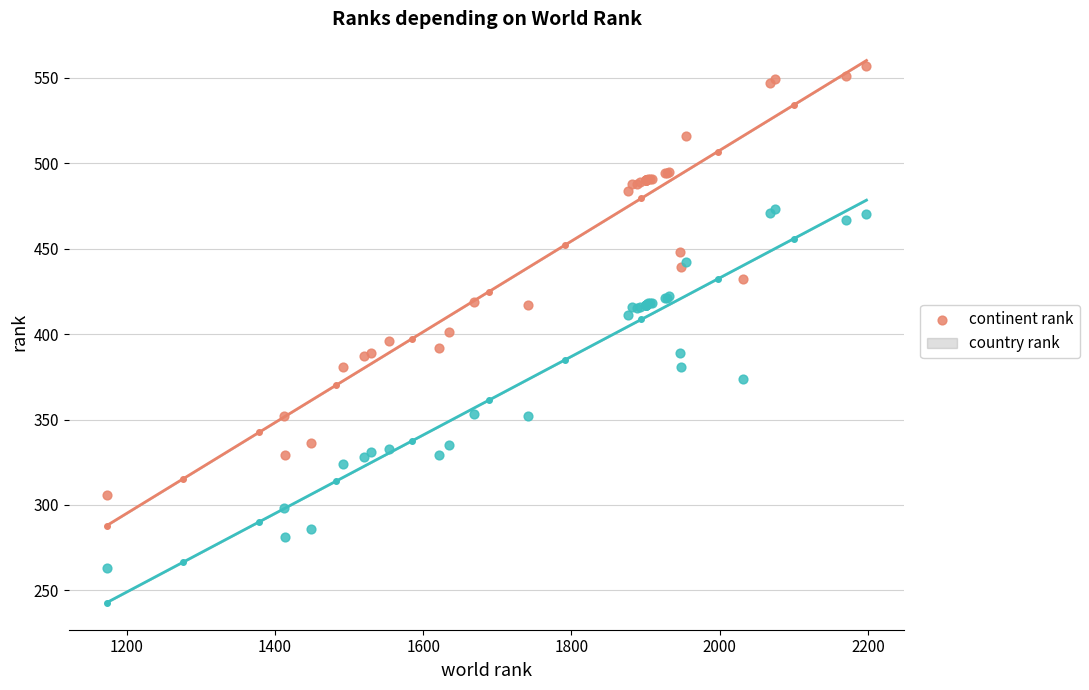

Which series has the widest spread of Y values?

continent rank